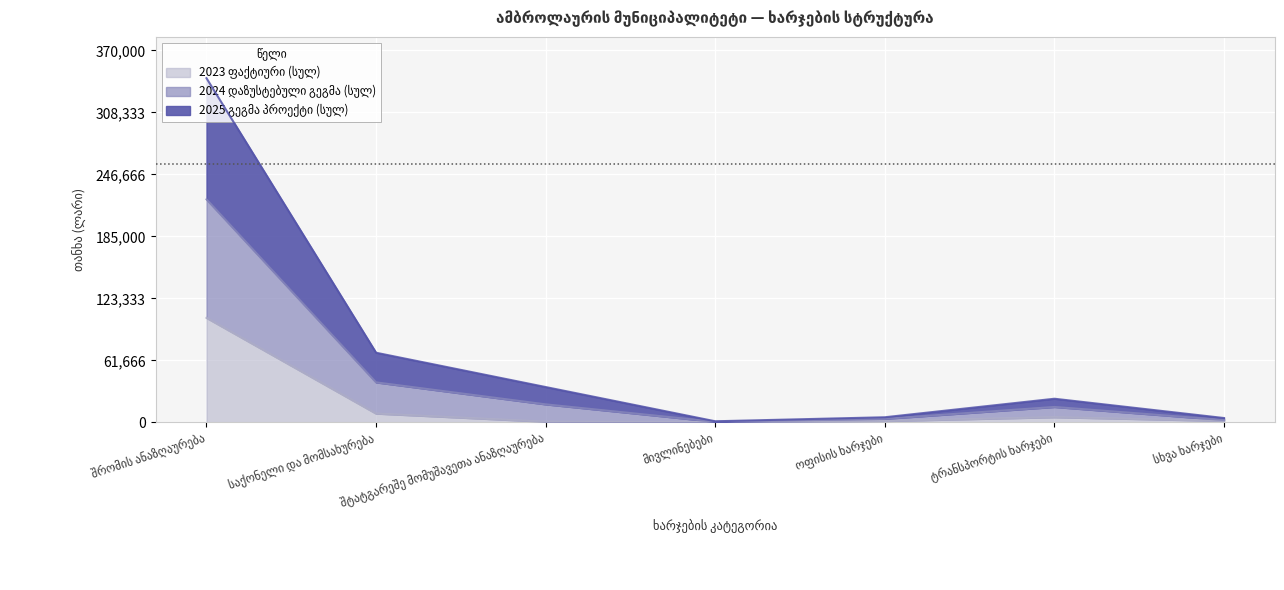

The 2024 დაზუსტებული გეგმა (სულ) series shows 69310.5 at საქონელი და მომსახურება. True or false?

True